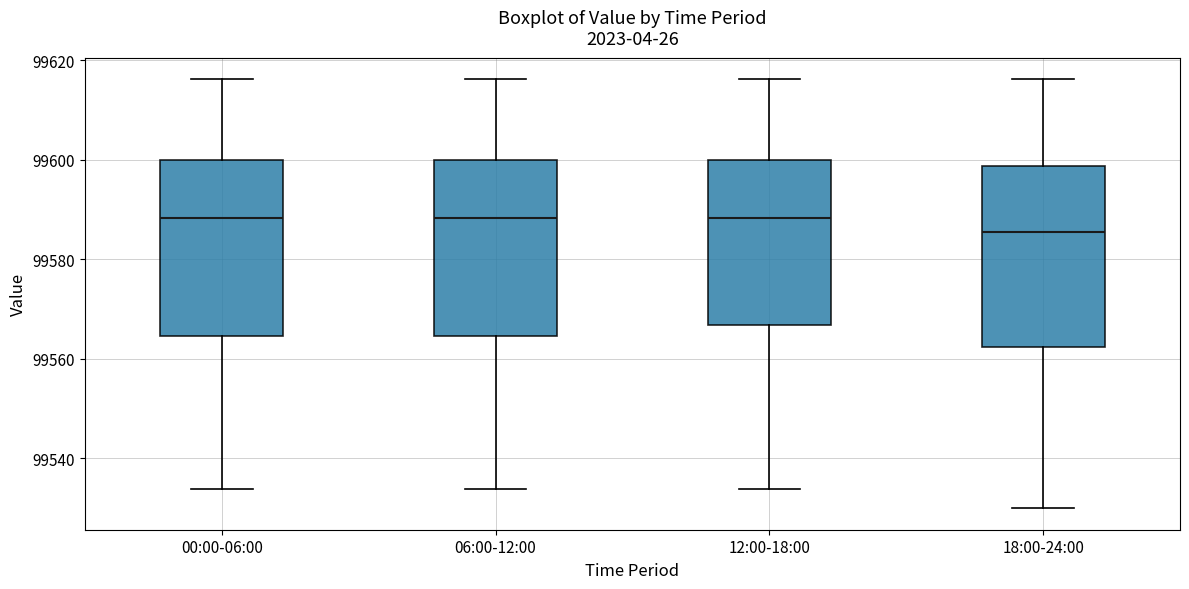

Reading left to right, transcribe this box plot: for each box, give where its median line is, the range the box spans, and where its two whiskers end, as read against the y-axis. The values are not printed on the chart, so give them approximately, as read against the axis.

00:00-06:00: median 99588, box 99564 to 99600, whiskers 99534 to 99616
06:00-12:00: median 99588, box 99564 to 99600, whiskers 99534 to 99616
12:00-18:00: median 99588, box 99566 to 99600, whiskers 99534 to 99616
18:00-24:00: median 99586, box 99562 to 99598, whiskers 99530 to 99616